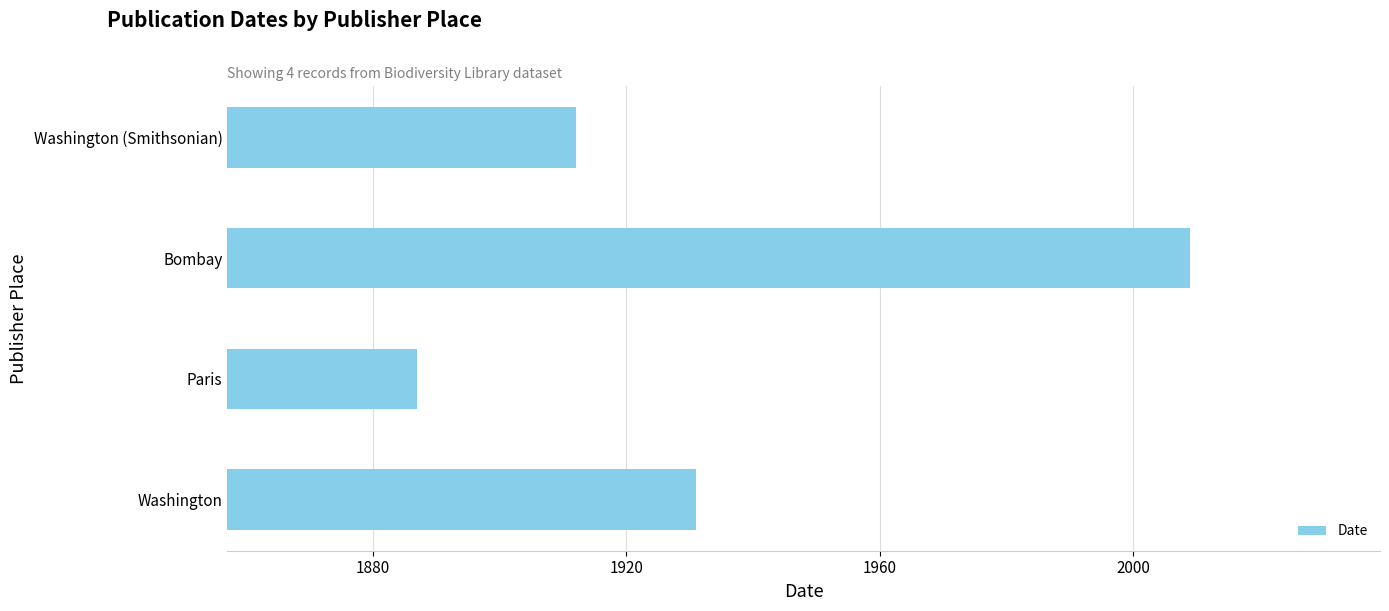

Count the number of categories in the chart.

4